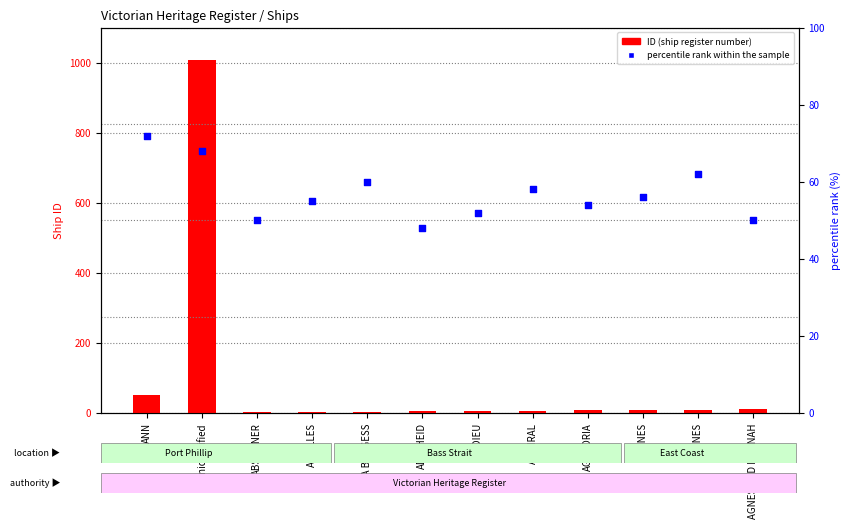

At which category is the sum across all series the highest?

Unidentified